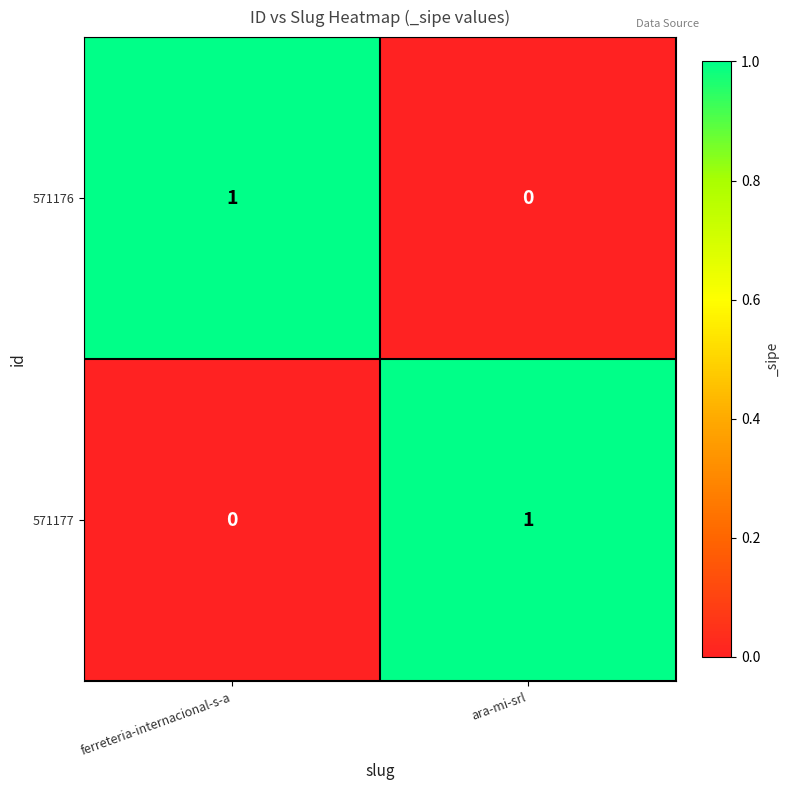

At which label does 571177 reach its peak?

ara-mi-srl